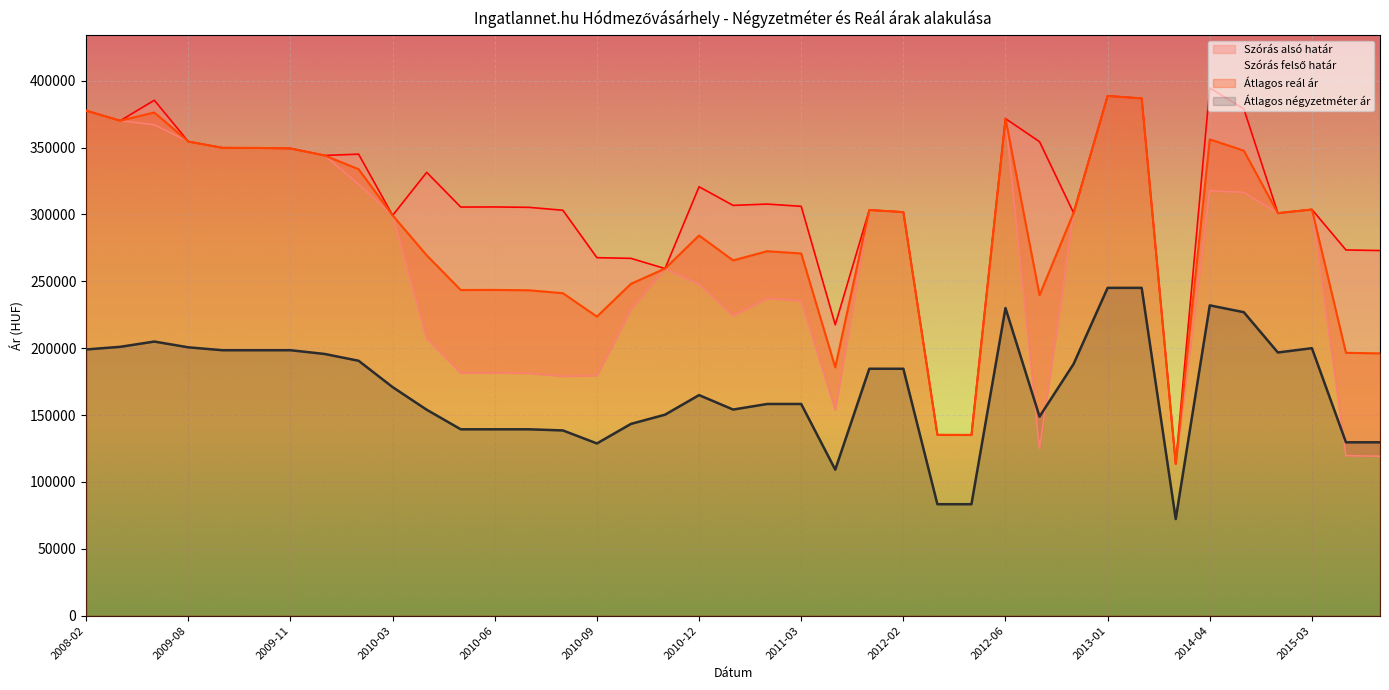

What are all the series names shown in the legend?

Szórás alsó határ, Szórás felső határ, Átlagos reál ár, Átlagos négyzetméter ár